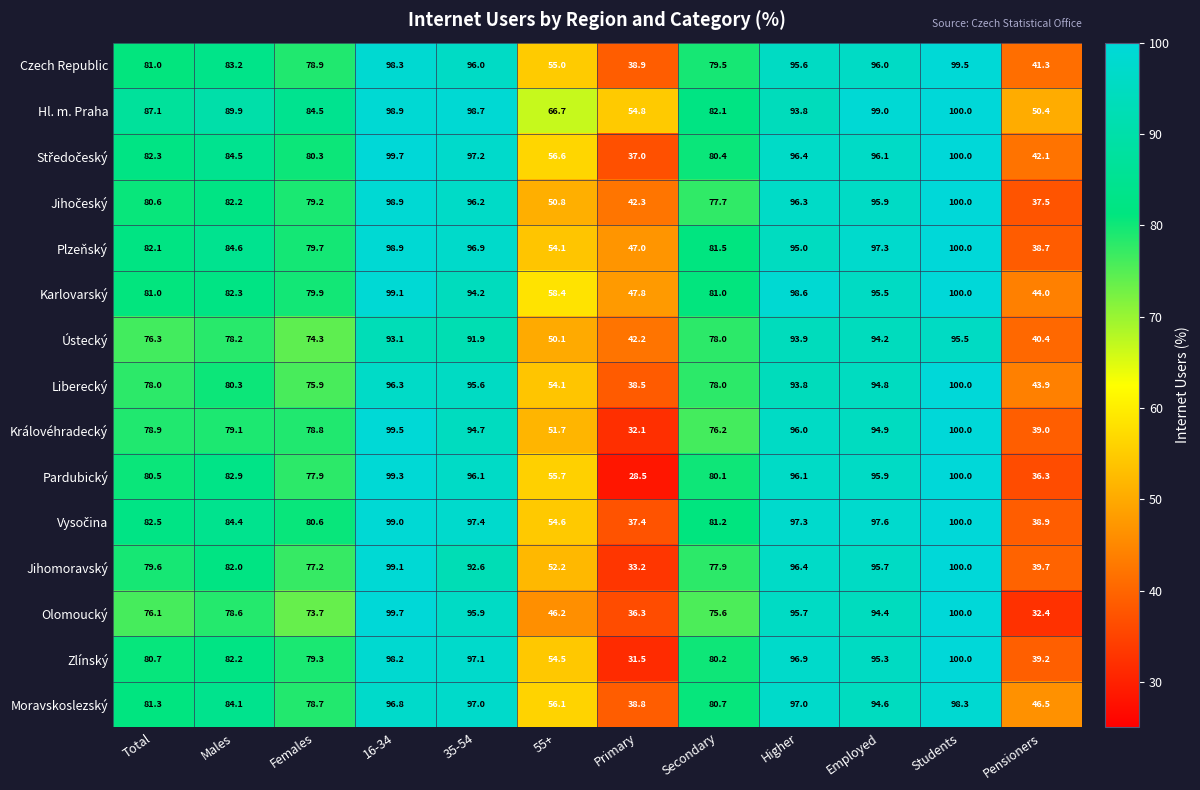

What is the approximate value of Plzeňský at Higher?

95.0